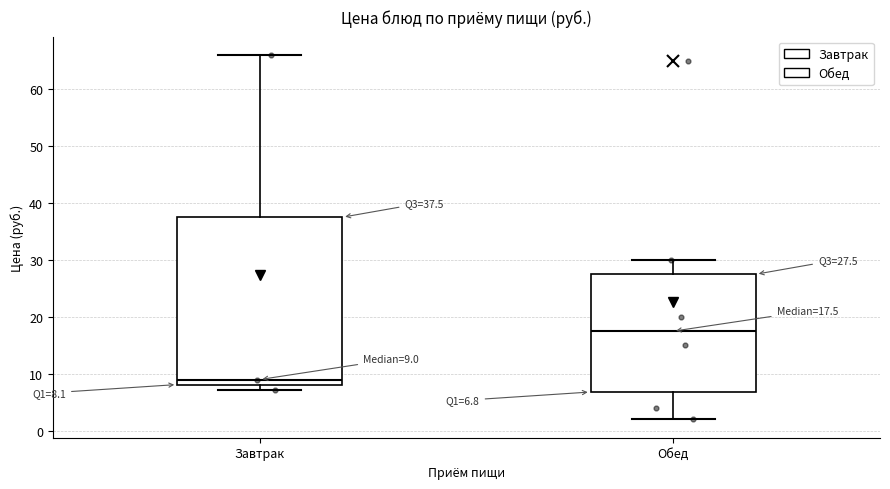

Which box has the lowest median line?

Завтрак